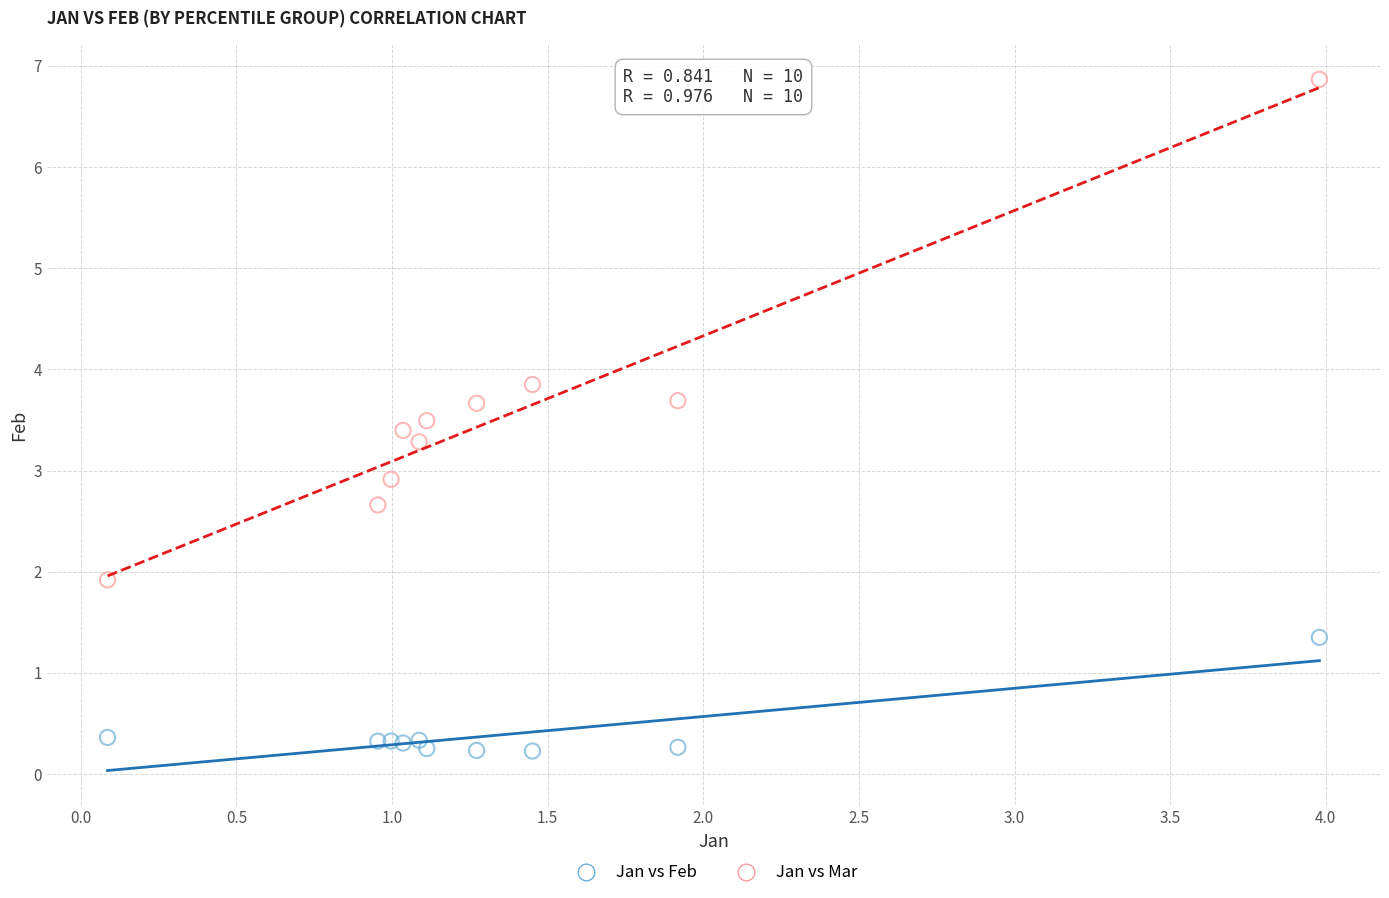

Across all series, what Y value is closest to 3?

2.9